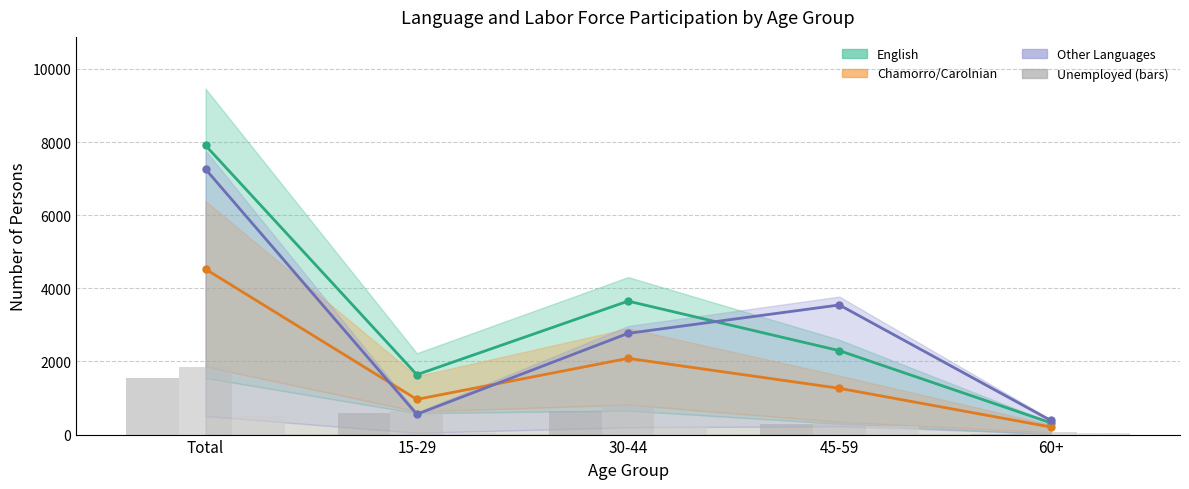

Reading left to right, extract all data points from this chart.

English Employed: 7908	1638	3650	2295	324
Chamorro/Carolnian Employed: 4524	963	2085	1266	209
Other Languages Employed: 7259	556	2769	3545	389
English Unemployed: 1550	587	657	298	8
Chamorro/Carolnian Unemployed: 1860	633	818	348	61
Other Languages Unemployed: 507	49	200	229	30